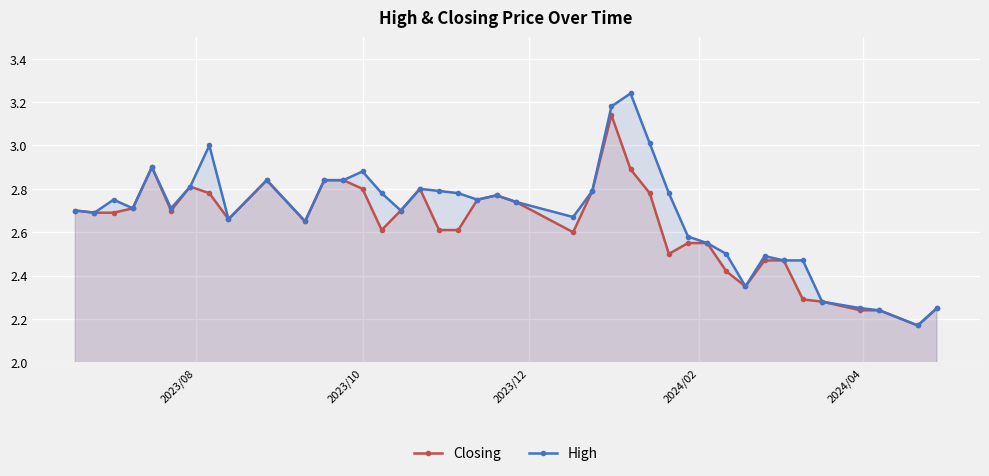

At how many categories does at least one series exceed 2?

40